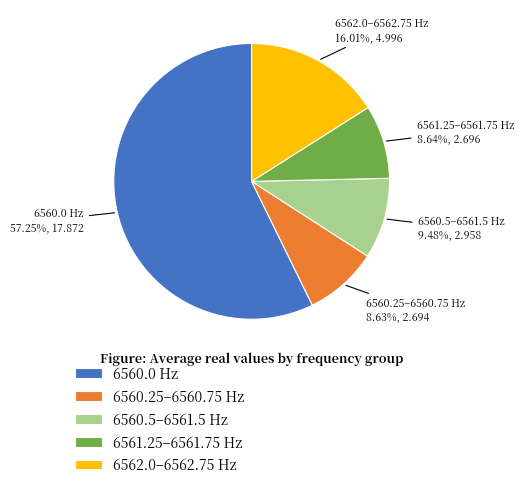

Which category has the biggest portion of the pie?

6560.0 Hz